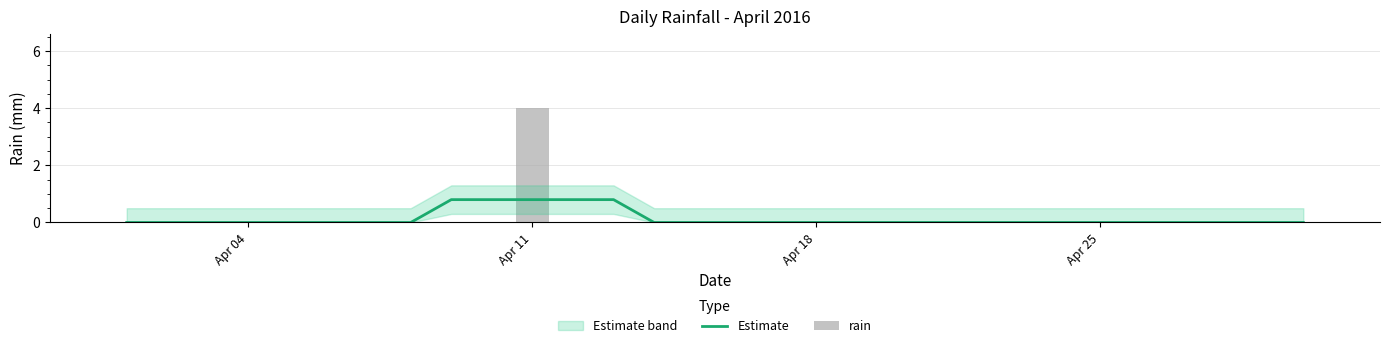

What is the difference between the maximum and minimum values in the rain series?

4.0